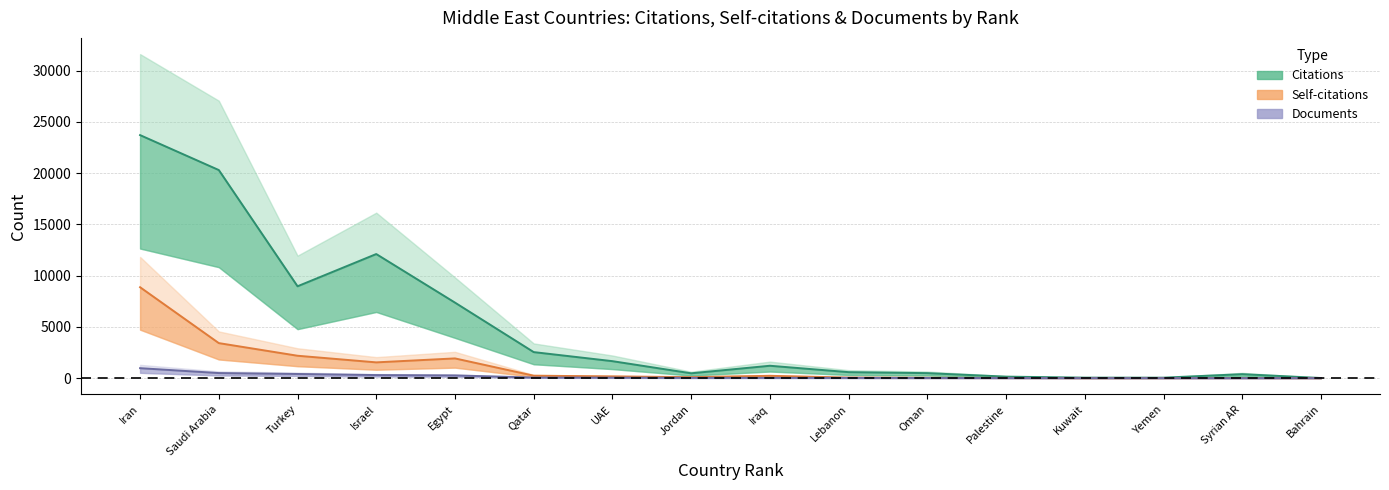

Reading left to right, list all the values displayed in this chart.

Citations: Iran=23703.0	Saudi Arabia=20295.0	Turkey=8959.5	Israel=12103.5	Egypt=7366.5	Qatar=2539.5	UAE=1656.0	Jordan=471.8	Iraq=1208.2	Lebanon=584.2	Oman=488.2	Palestine=147.0	Kuwait=48.8	Yemen=45.8	Syrian AR=387.8	Bahrain=12.8
Self-citations: Iran=8867.2	Saudi Arabia=3417.0	Turkey=2184.8	Israel=1538.2	Egypt=1924.5	Qatar=237.0	UAE=171.0	Jordan=97.5	Iraq=226.5	Lebanon=56.2	Oman=34.5	Palestine=20.2	Kuwait=3.0	Yemen=5.2	Syrian AR=11.2	Bahrain=0.8
Documents: Iran=972.8	Saudi Arabia=495.0	Turkey=406.5	Israel=300.0	Egypt=265.5	Qatar=57.8	UAE=48.0	Jordan=27.0	Iraq=27.0	Lebanon=23.2	Oman=16.5	Palestine=9.0	Kuwait=3.8	Yemen=3.0	Syrian AR=2.2	Bahrain=1.5